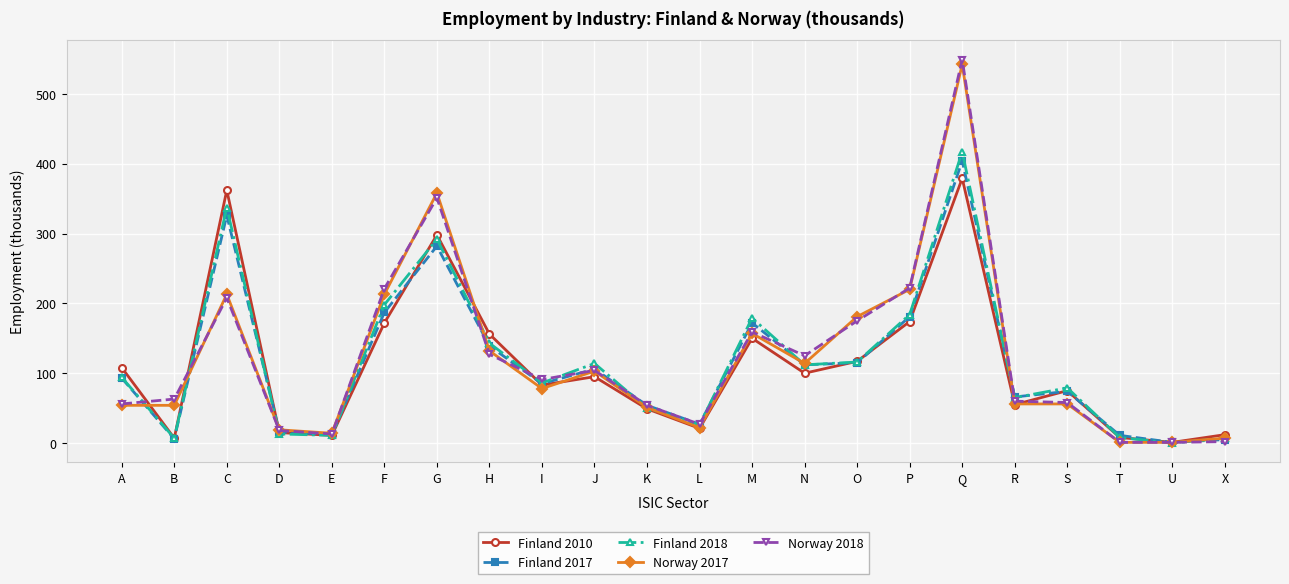

Which series has the widest spread of values?

Norway 2018